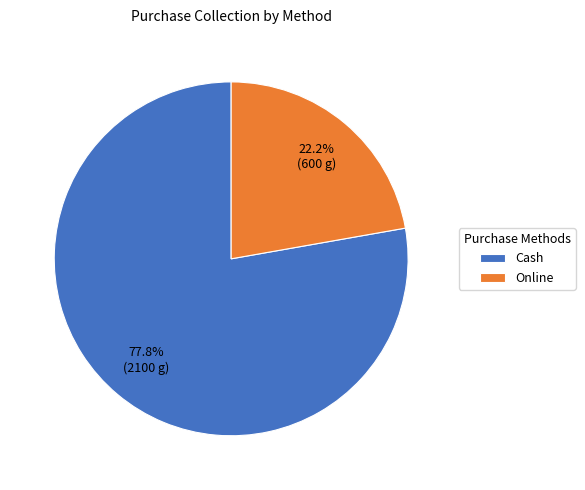

What percentage do Online and Cash together represent?

100.0%